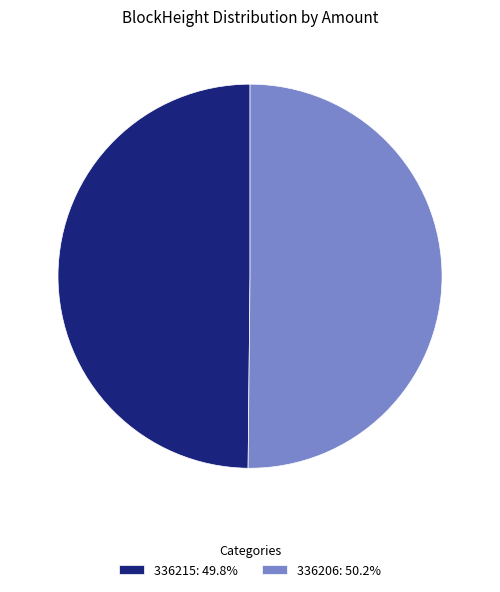

Combined, do 336206: 50.2% and 336215: 49.8% account for over 50%?

Yes